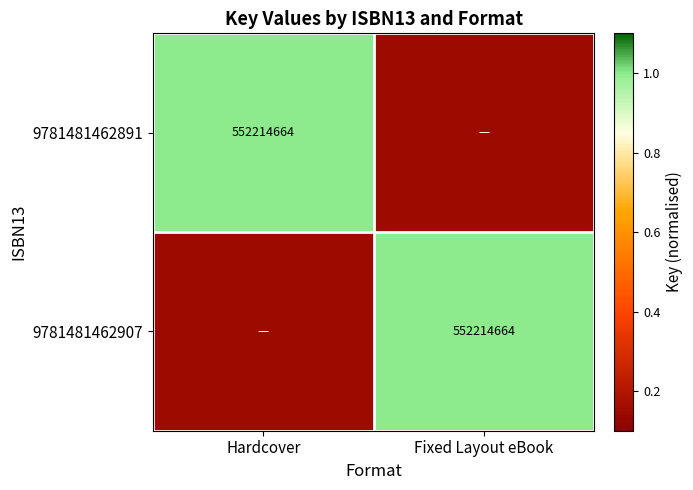

At which label is 9781481462891 closest to 0?

Fixed Layout eBook